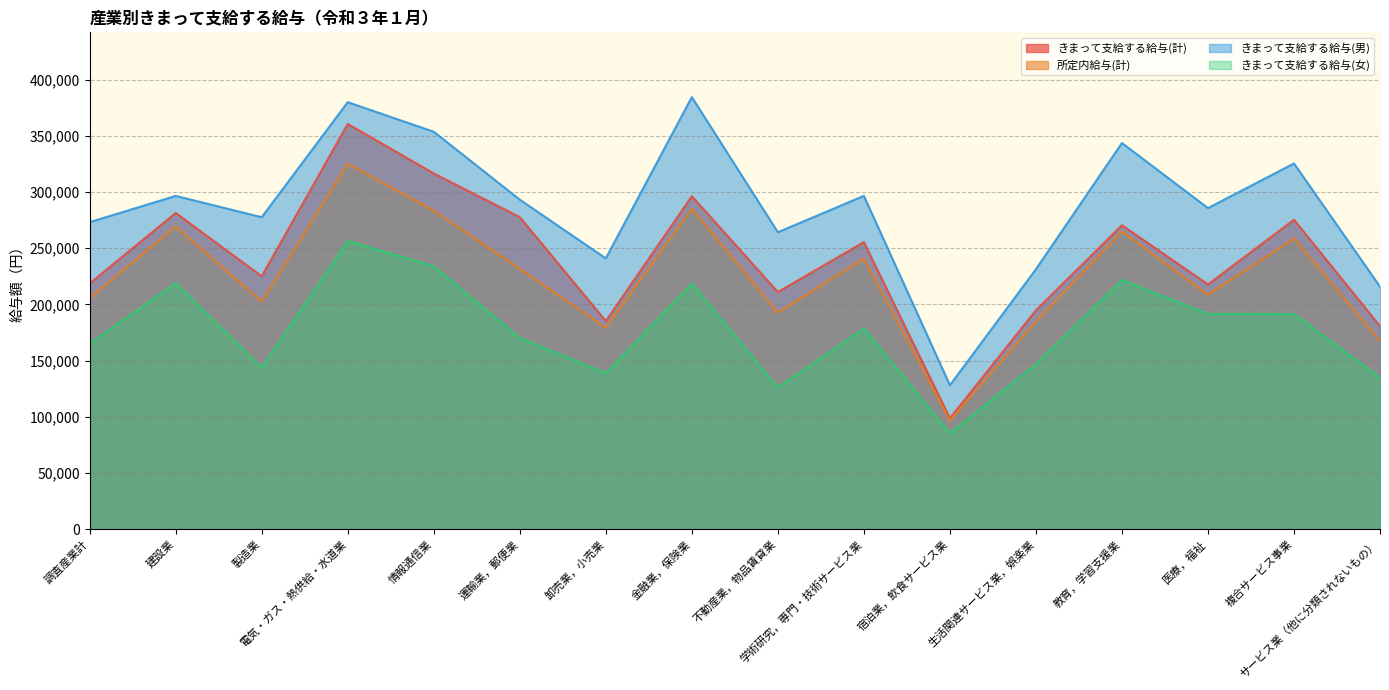

List the series in order of their peak value, lowest first.

きまって支給する給与(女), 所定内給与(計), きまって支給する給与(計), きまって支給する給与(男)